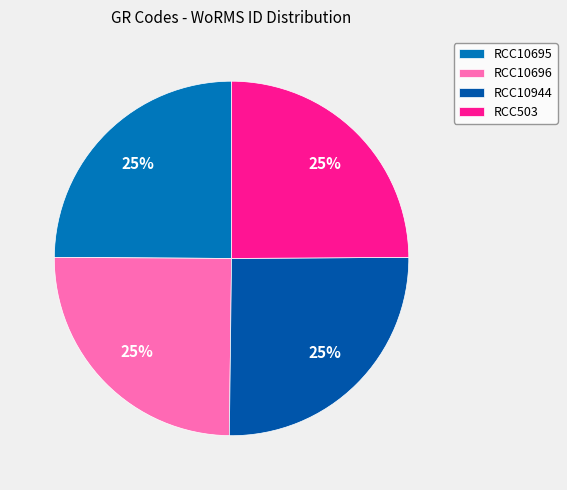

Does RCC10695 represent more than half of the total?

No